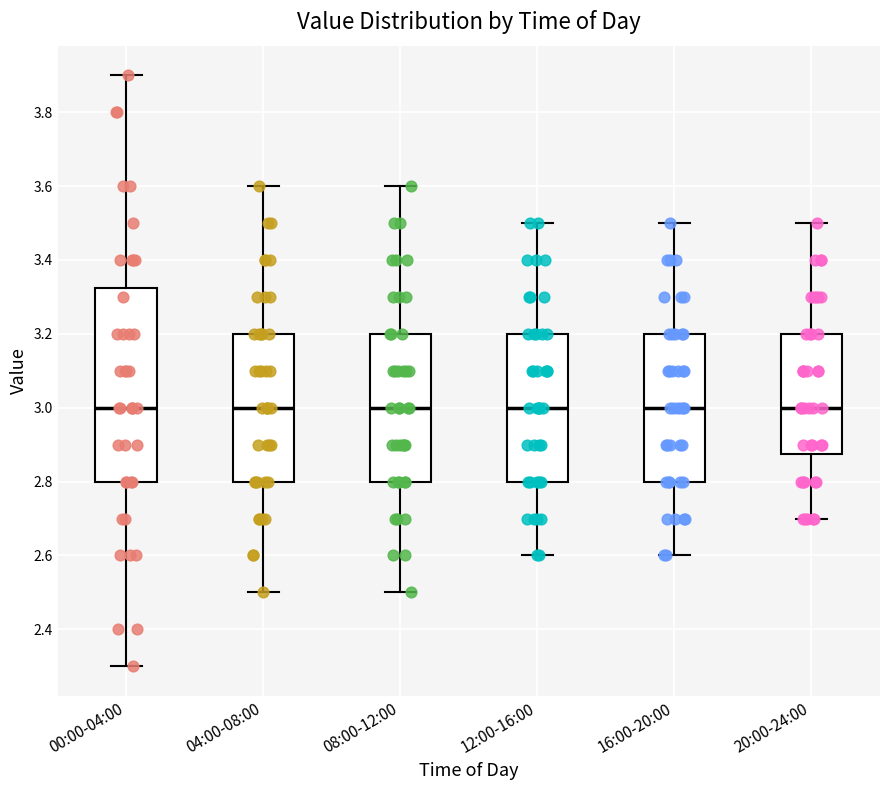

Where does the median line of the box for 08:00-12:00 sit on the y-axis? The values are not printed on the chart, so give them approximately, as read against the axis.

3.00